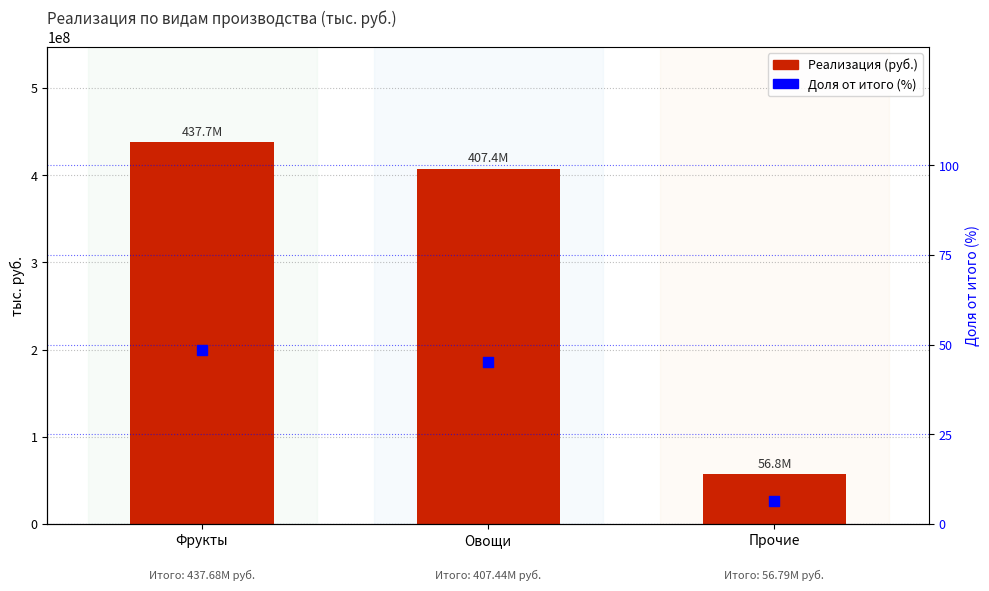

Which series has the widest spread of Y values?

Реализация